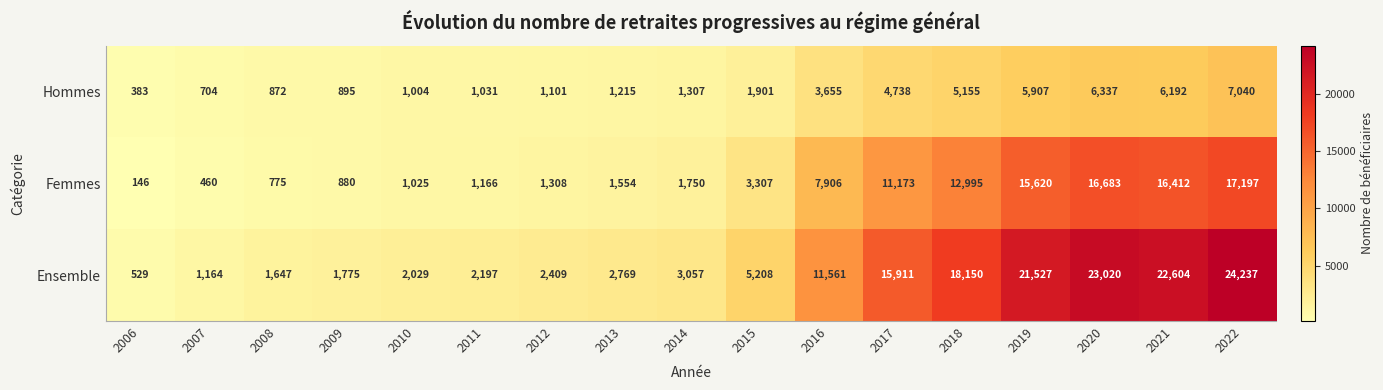

At which label is Ensemble closest to 12383?

2016